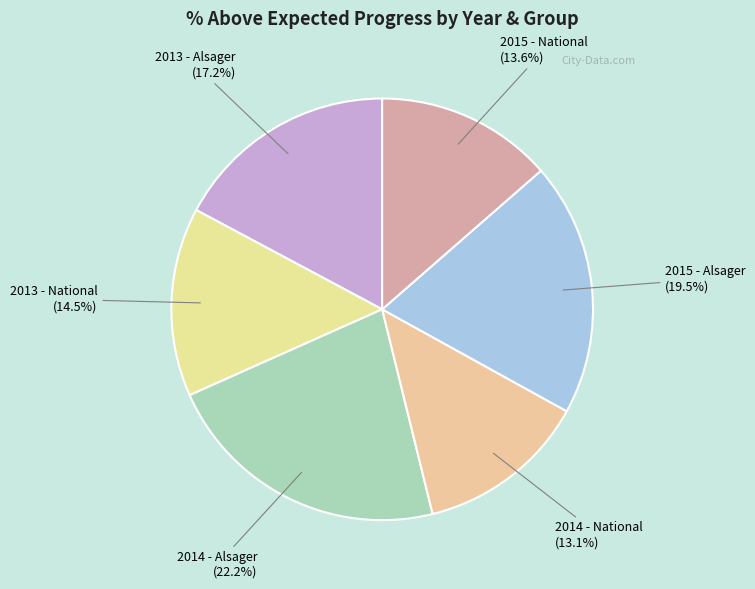

Does any single category account for the majority?

No